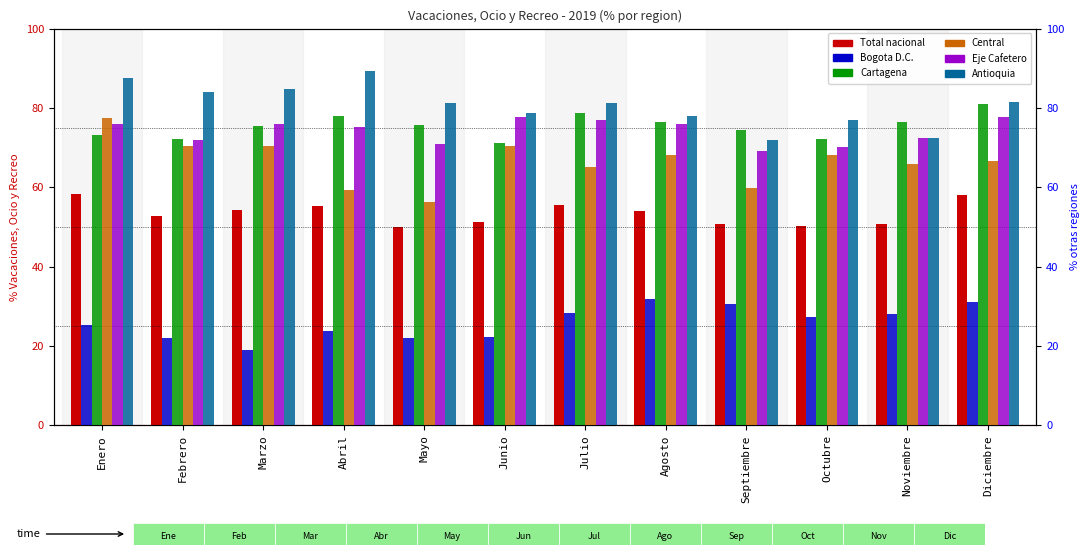

Rank the series at Mayo from highest to lowest value.

Antioquia, Cartagena, Eje Cafetero, Central, Total nacional, Bogota D.C.